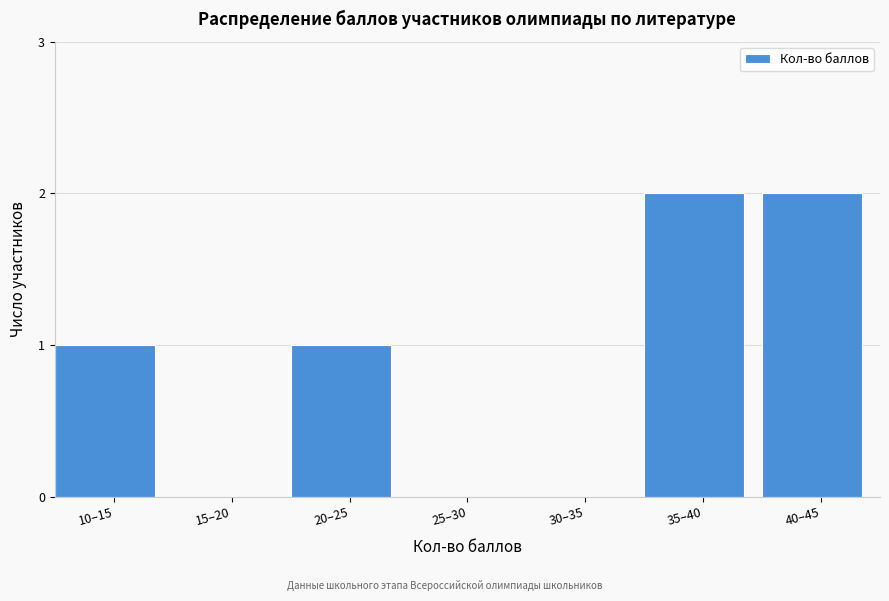

Reading left to right, extract all data points from this chart.

10–15=1	15–20=0	20–25=1	25–30=0	30–35=0	35–40=2	40–45=2